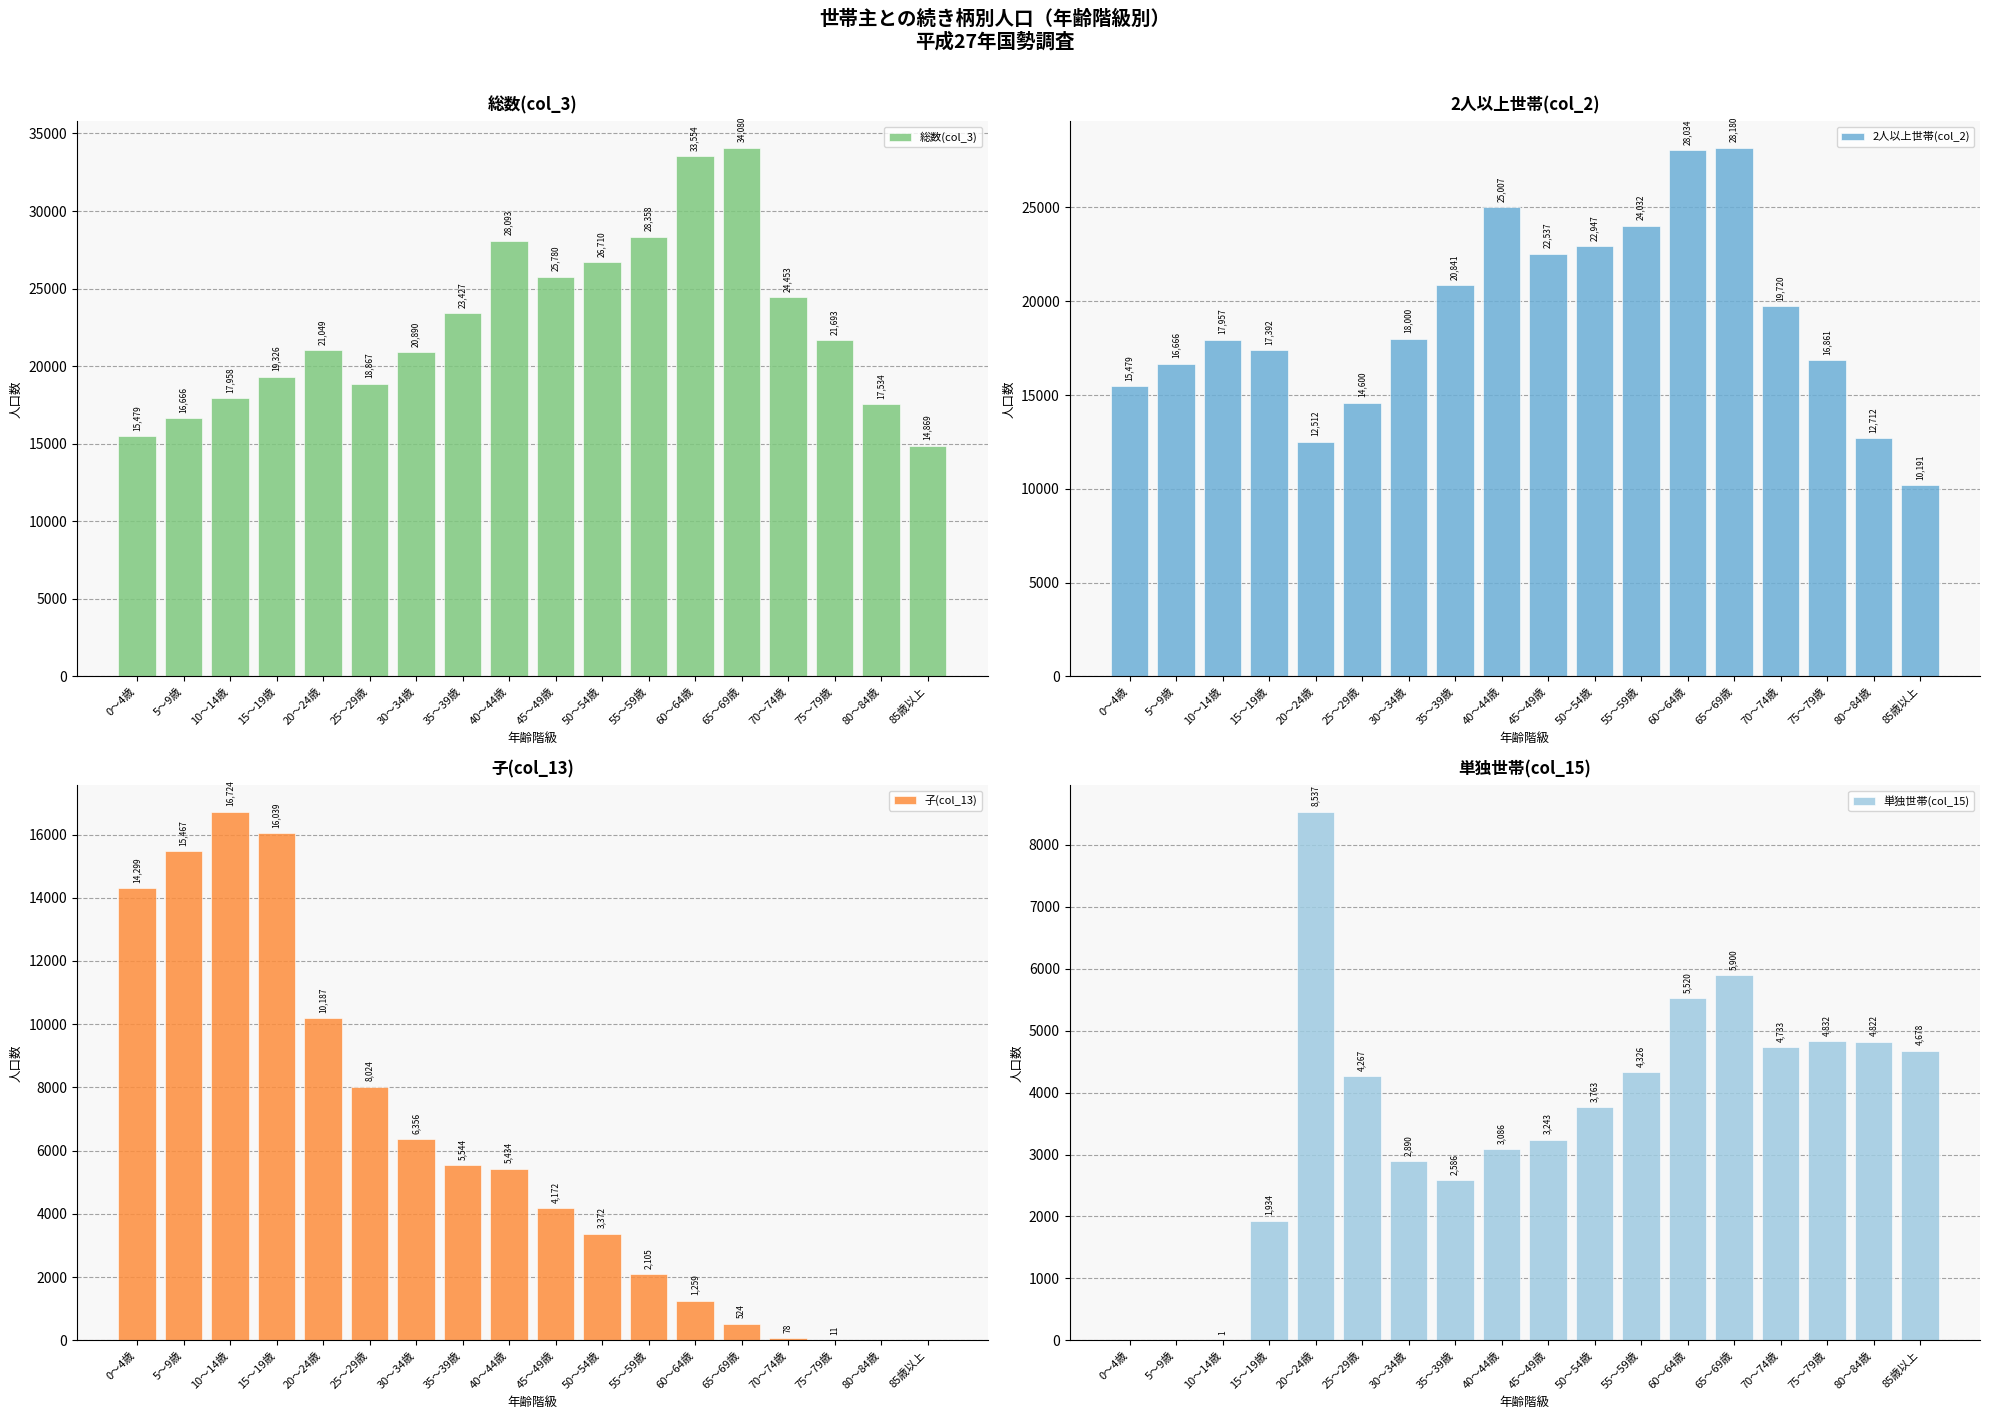

List the labels in order of 子(col_13) value, largest first.

10～14歳, 15～19歳, 5～9歳, 0～4歳, 20～24歳, 25～29歳, 30～34歳, 35～39歳, 40～44歳, 45～49歳, 50～54歳, 55～59歳, 60～64歳, 65～69歳, 70～74歳, 75～79歳, 80～84歳, 85歳以上